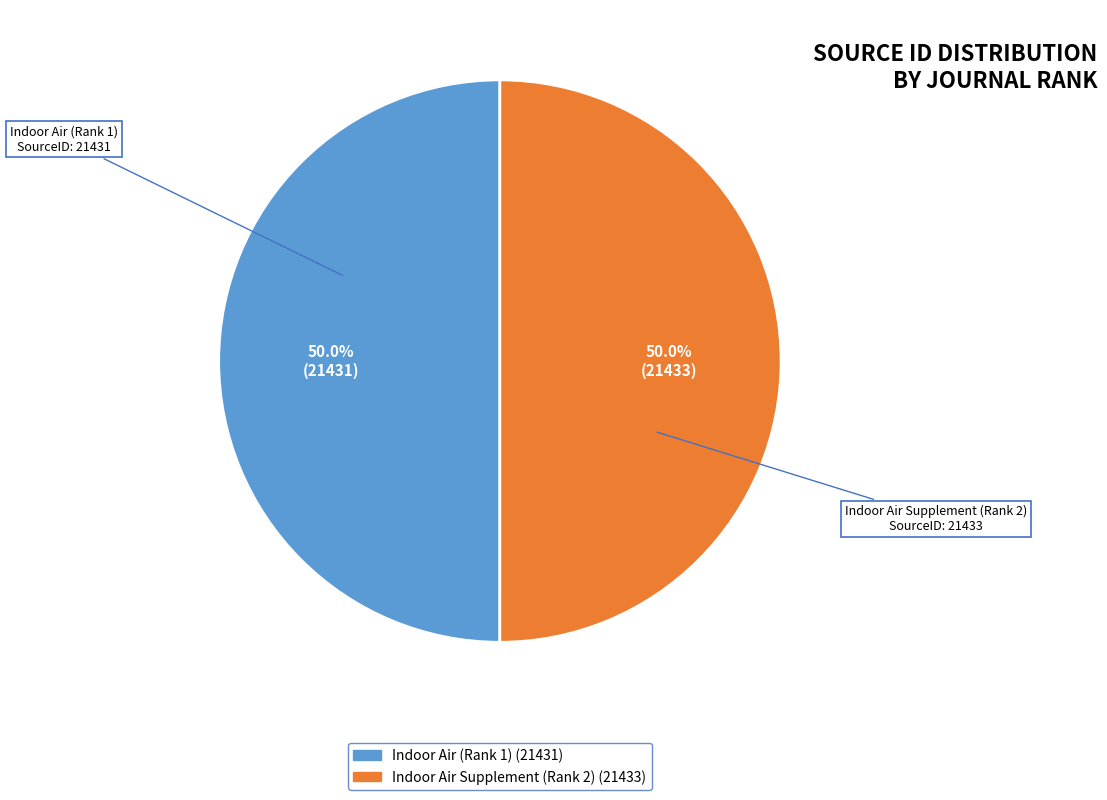

What percentage do Indoor Air (Rank 1) and Indoor Air Supplement (Rank 2) together represent?

100.0%